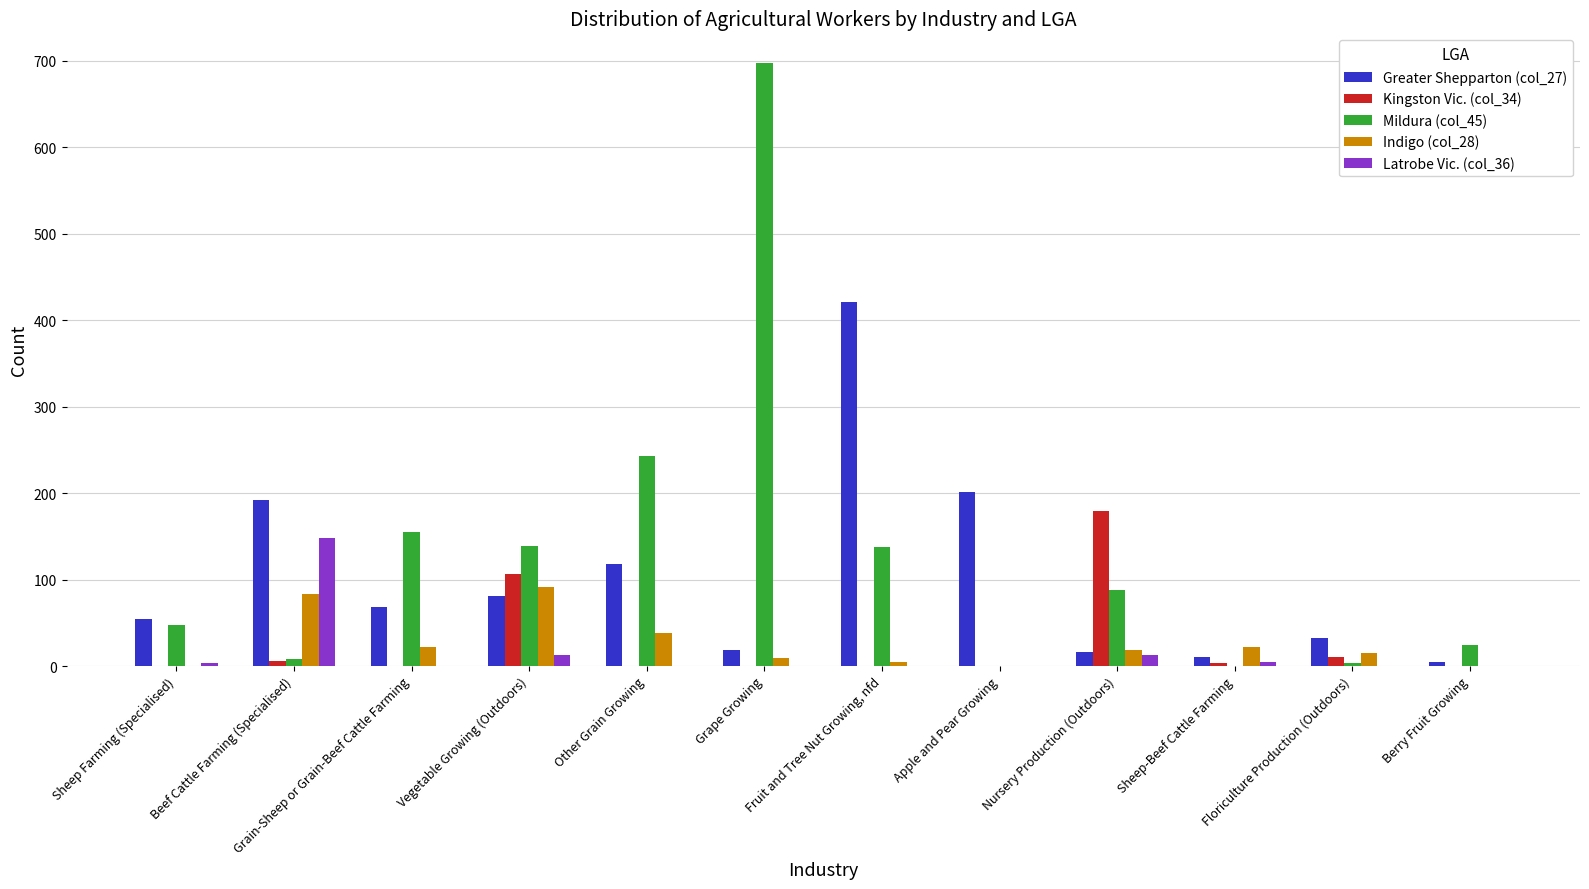

At which label does Mildura (col_45) reach its peak?

Grape Growing